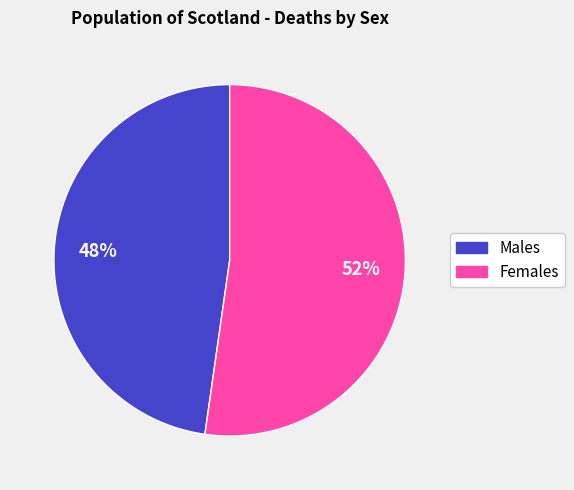

To the nearest percent, what is the combined percentage of Males and Females?

100%